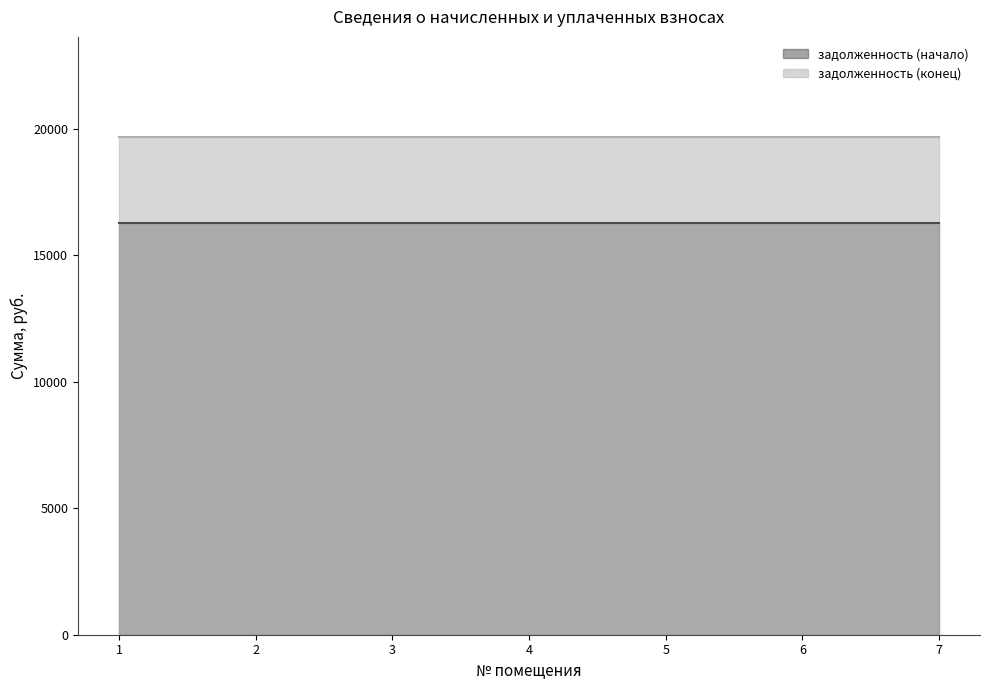

What is the highest value of the задолженность (начало) series?

16274.5